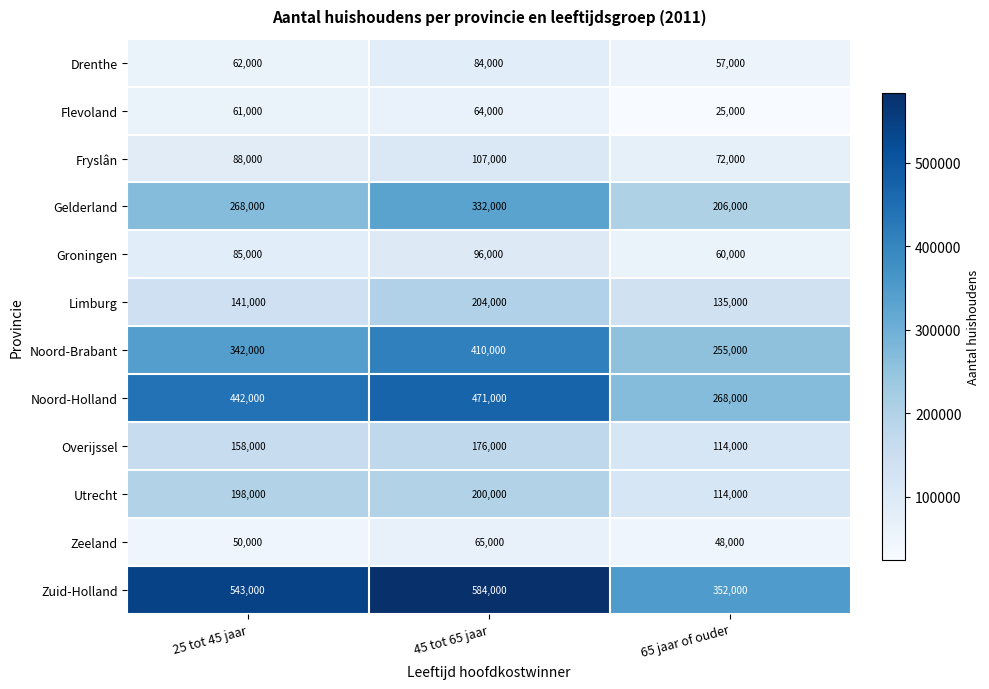

What is the total value across all series at 65 jaar of ouder?

1706000